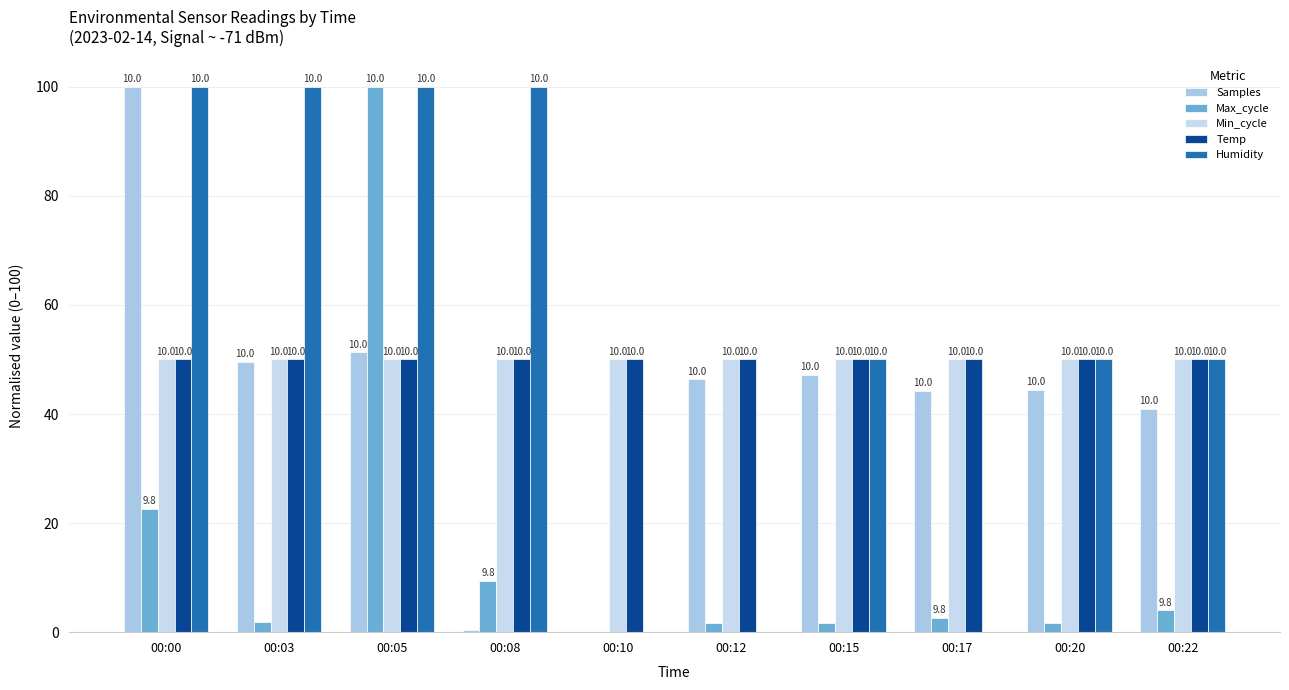

True or false: Max_cycle has a value of 9.0 at 00:00.

False